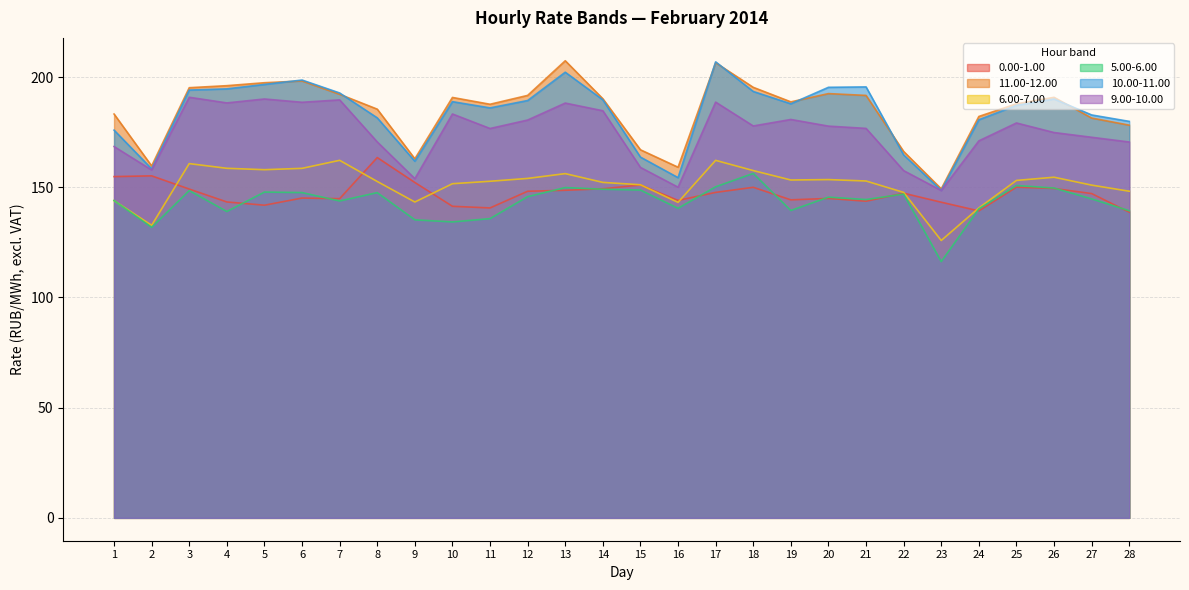

What are all the series names shown in the legend?

0.00-1.00, 11.00-12.00, 6.00-7.00, 5.00-6.00, 10.00-11.00, 9.00-10.00